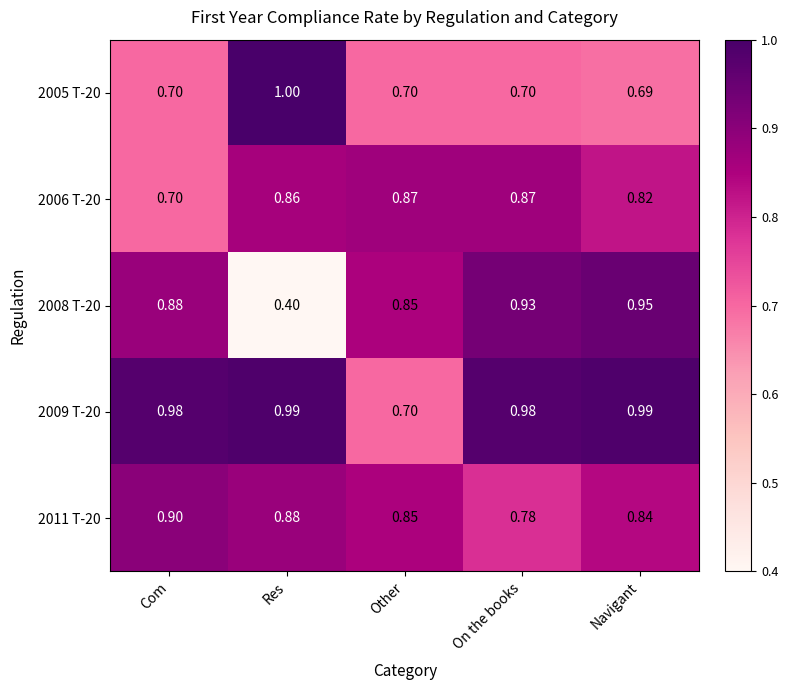

Rank the categories by 2008 T-20 value from highest to lowest.

Navigant, On the books, Com, Other, Res